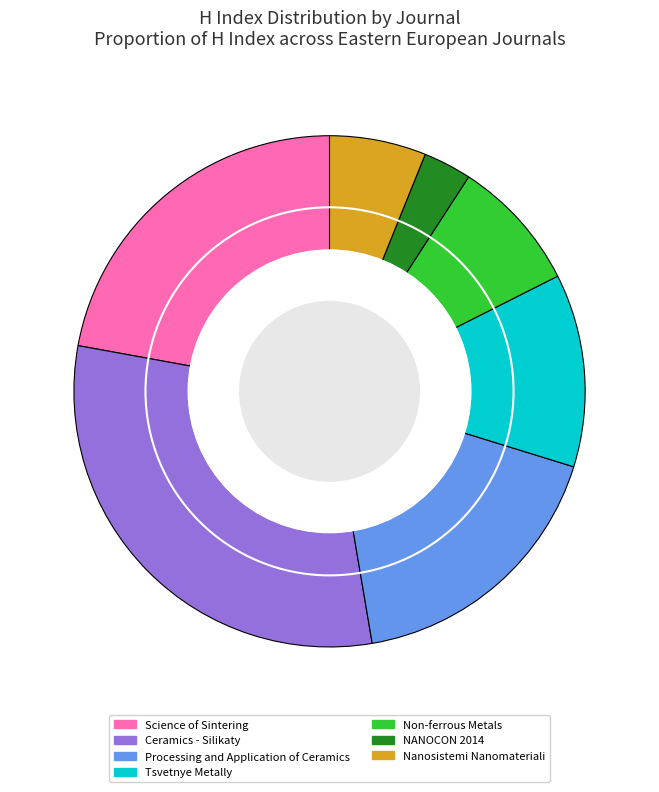

Do Tsvetnye Metally and Science of Sintering together represent more than half of the pie?

No